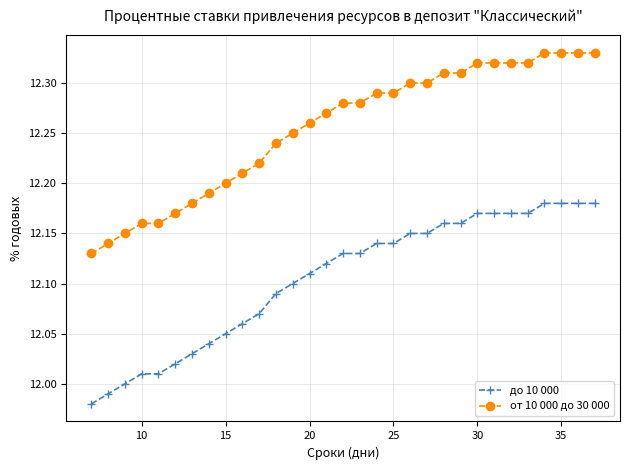

List the series in order of their peak value, highest first.

от 10 000 до 30 000, до 10 000